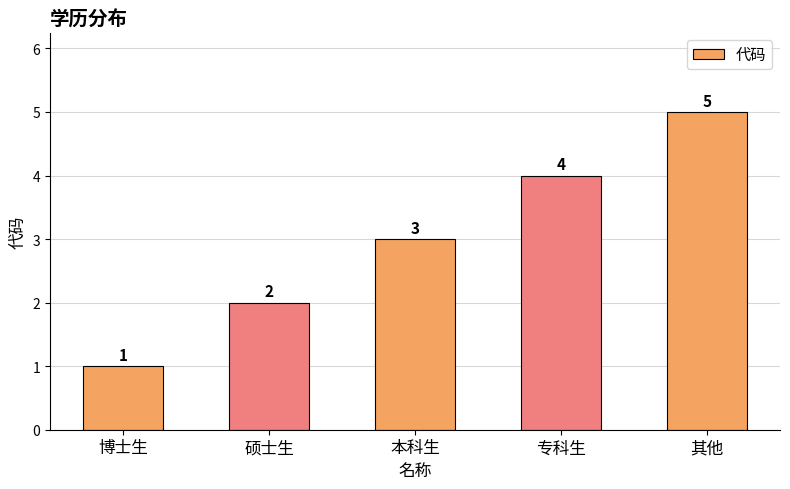

What is the label of the 3rd bar from the left?

本科生